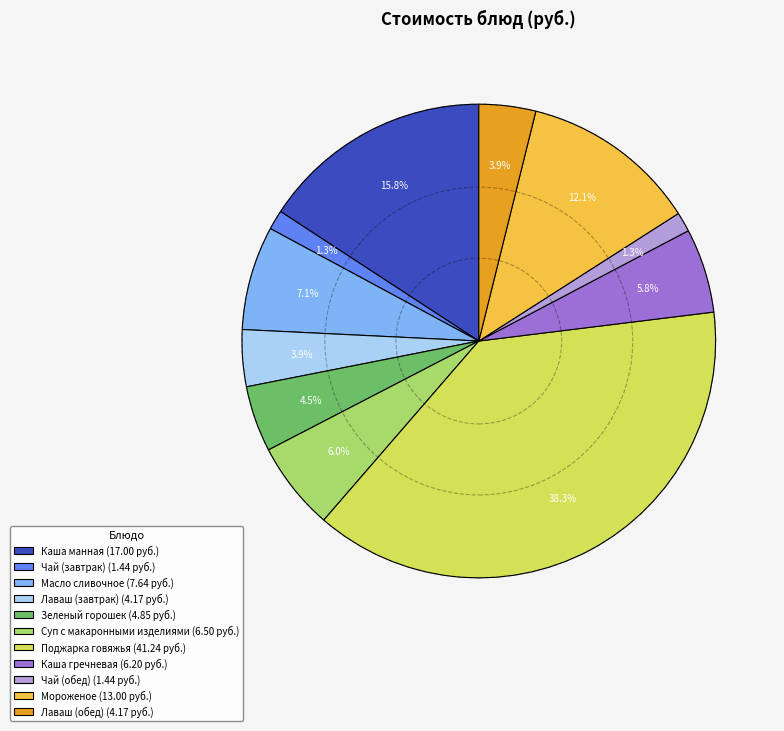

To the nearest percent, what is the difference between the Суп с макаронными изделиями and Лаваш (обед) slice percentages?

2%